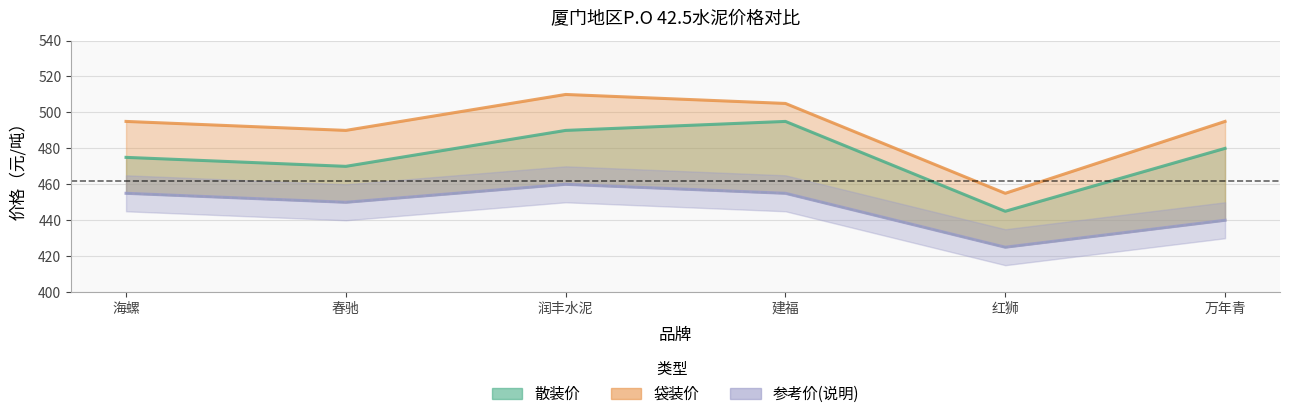

In 参考价(说明), how many points are lower than both neighbors (excluding endpoints)?

2